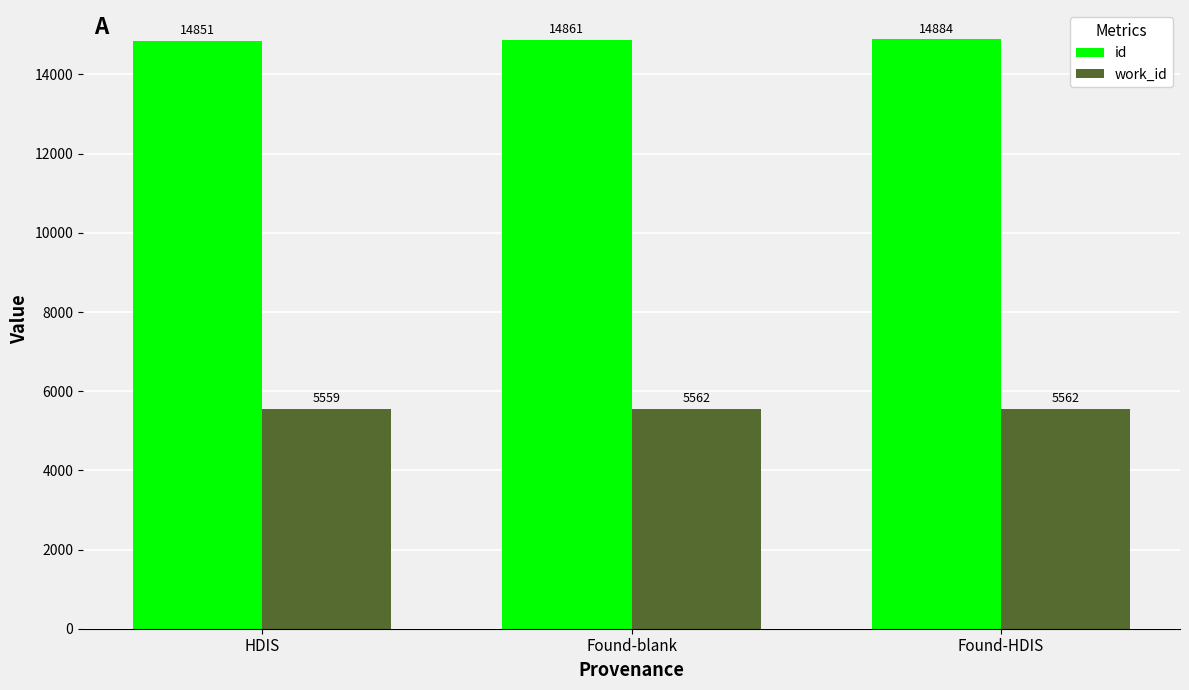

What is the difference between the maximum and minimum values in the id series?

33